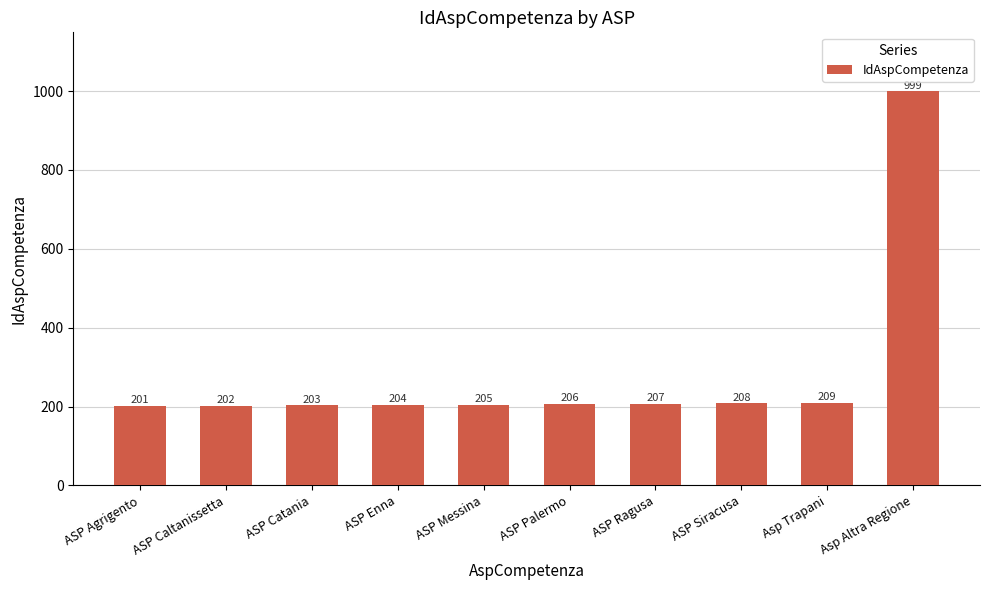

What is the sum of all values?

2844